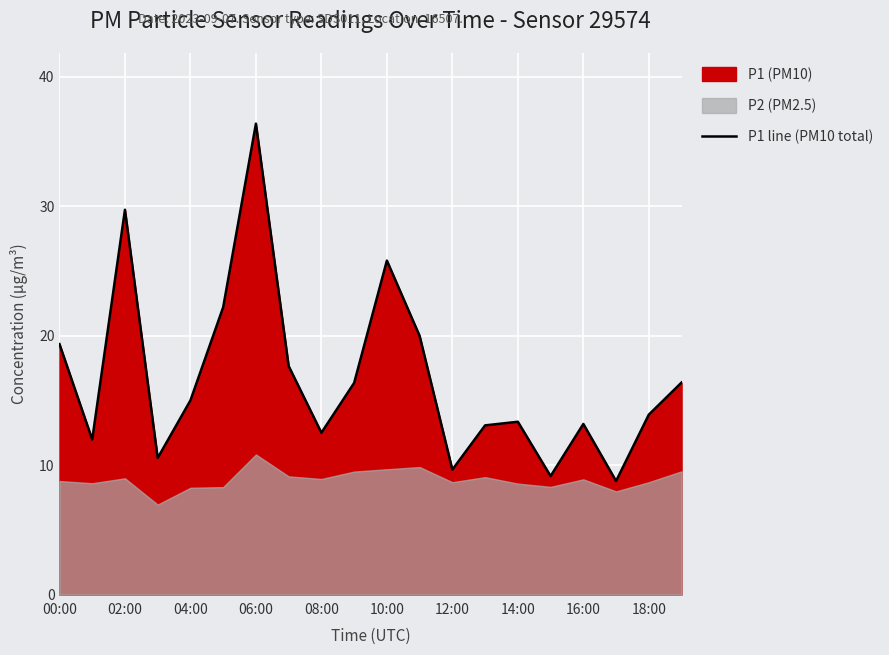

Is it true that P1 line (PM10 total) equals 5.7 at 04:00?

False